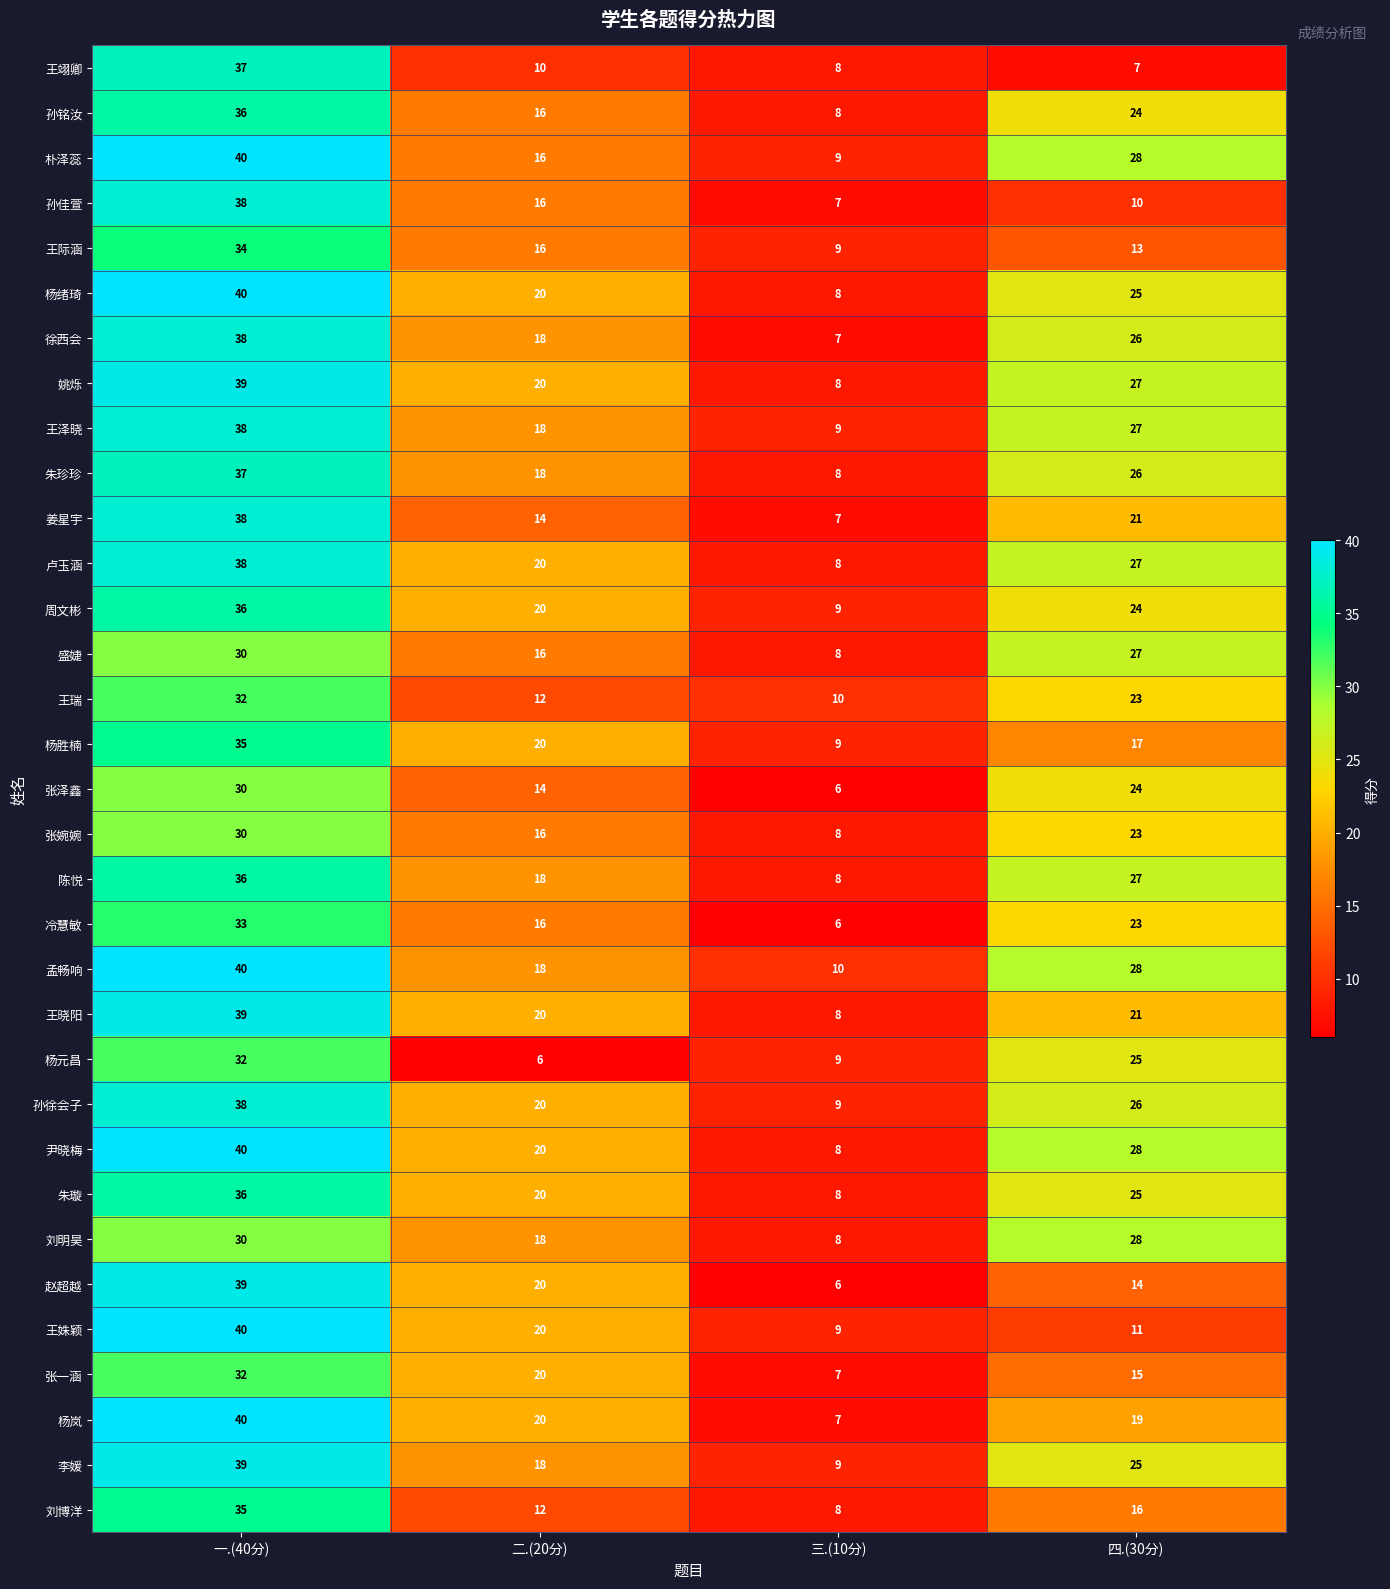

At which label is 杨岚 closest to 23?

二.(20分)